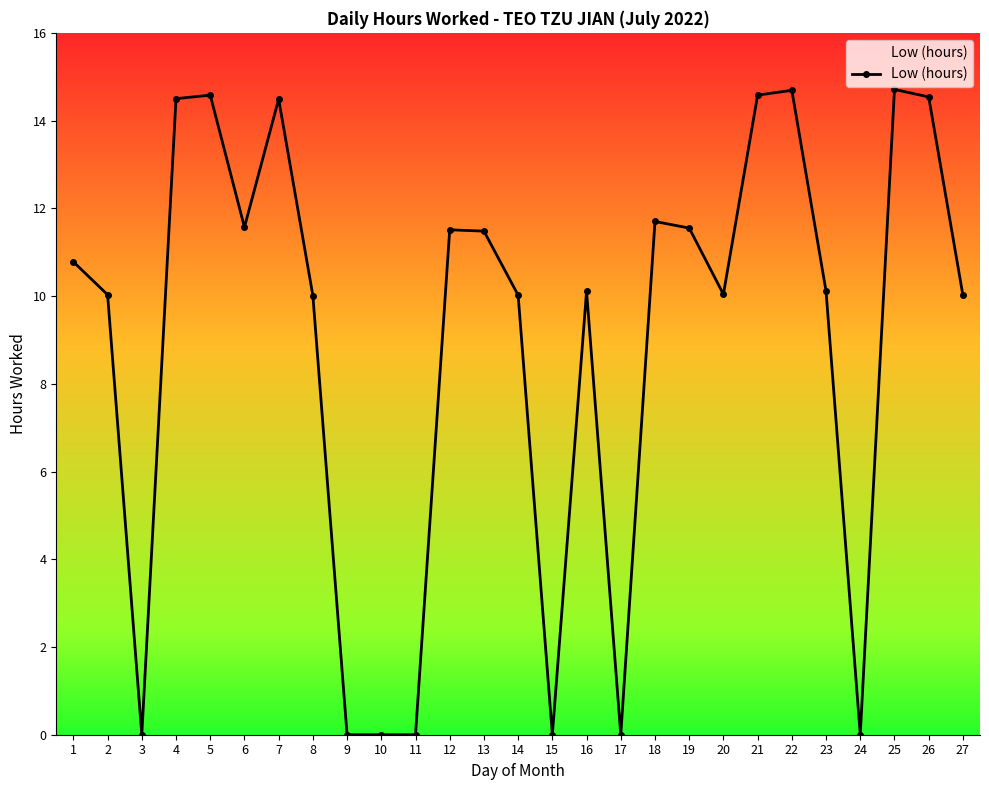

What is the average value?

8.9